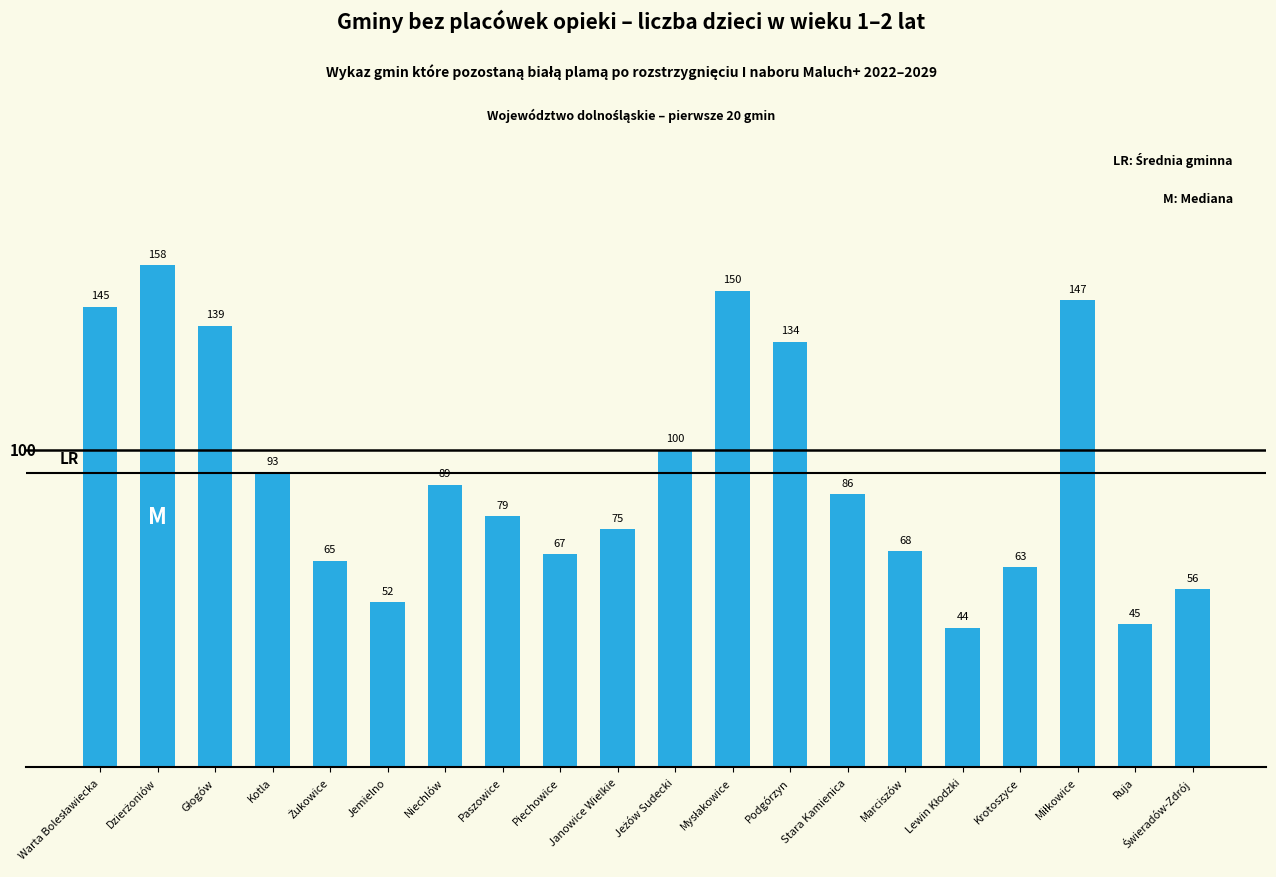

What is the greatest value displayed?

158